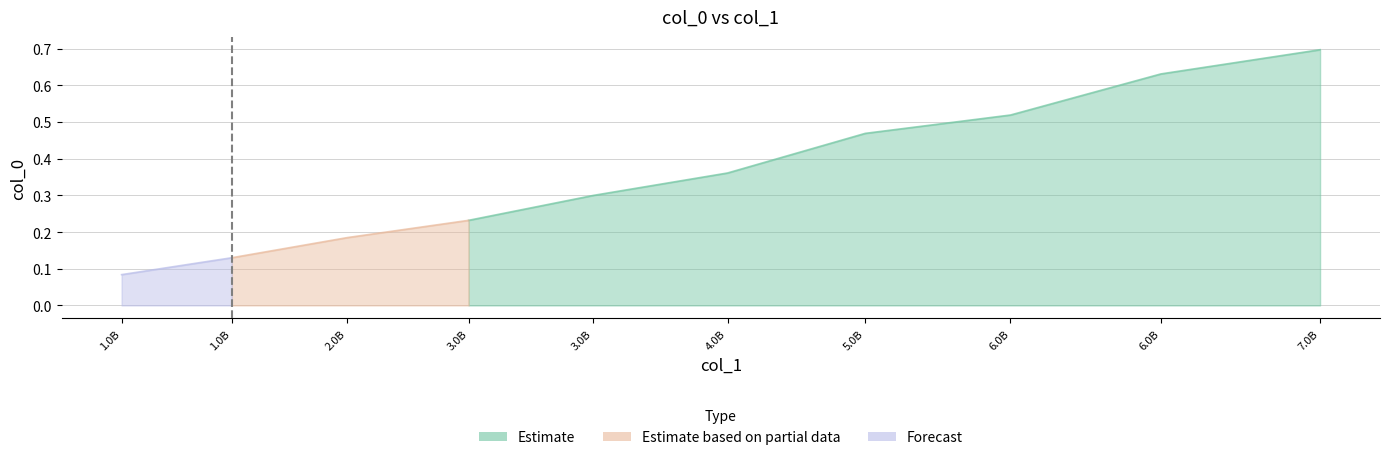

Which category has the lowest value across all series?

1300000000